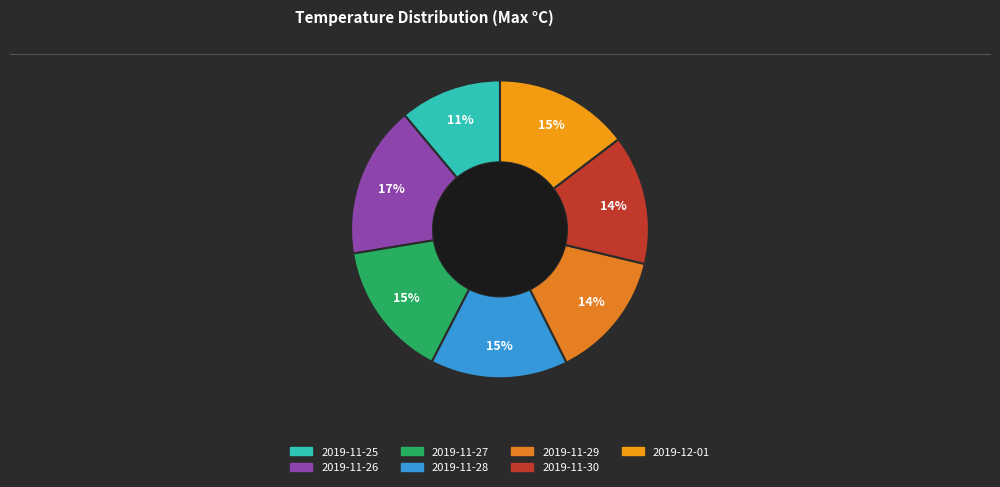

What portion of the pie excludes 2019-11-29?

86.1%